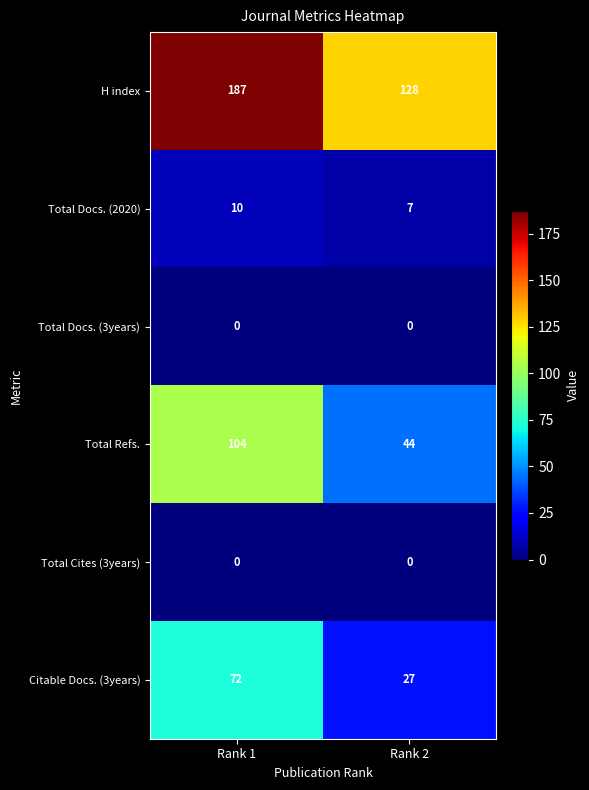

True or false: Citable Docs. (3years) has a value of 41 at Rank 1.

False